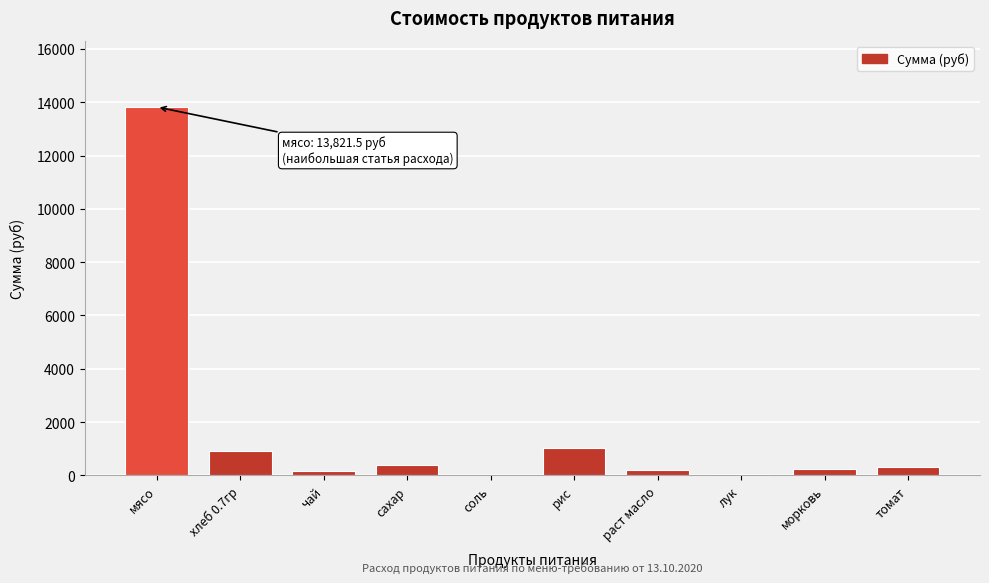

The value at хлеб 0.7гр is 902.7. True or false?

True